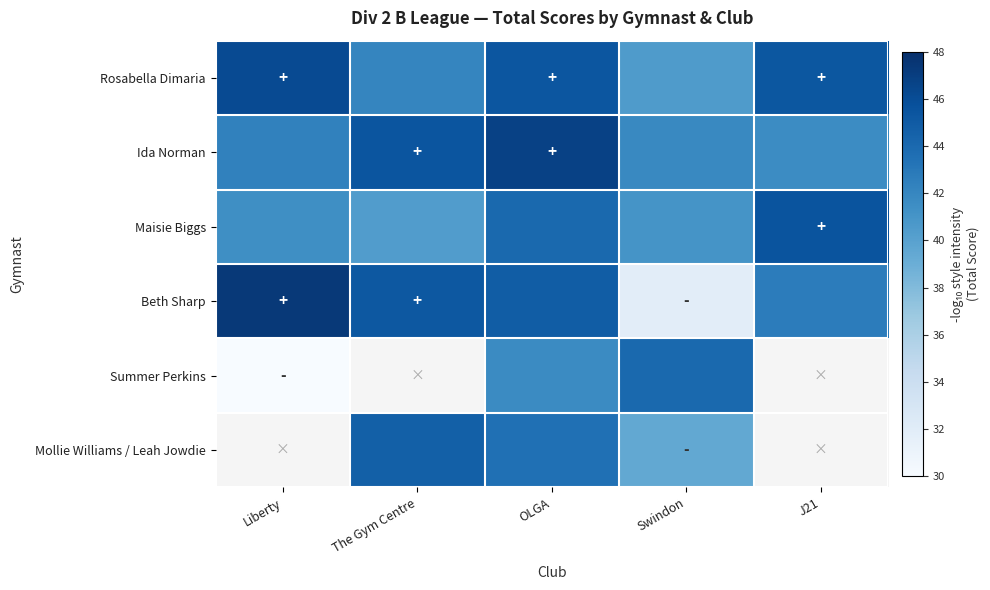

At The Gym Centre, list the series in order from largest to smallest.

Ida Norman, Beth Sharp, Rosabella Dimaria, Maisie Biggs, Summer Perkins, Mollie Williams / Leah Jowdie